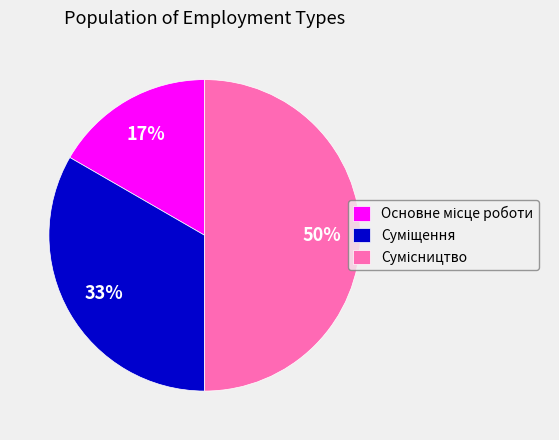

To the nearest percent, what is the difference between the largest and smallest slice percentages?

33%